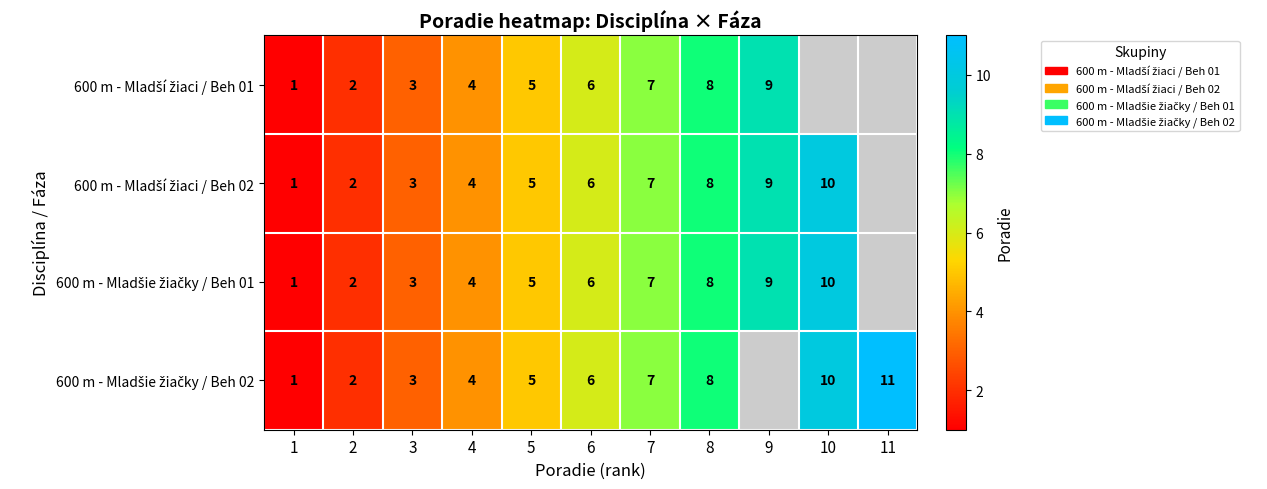

What is the total value across all series at 8?

32